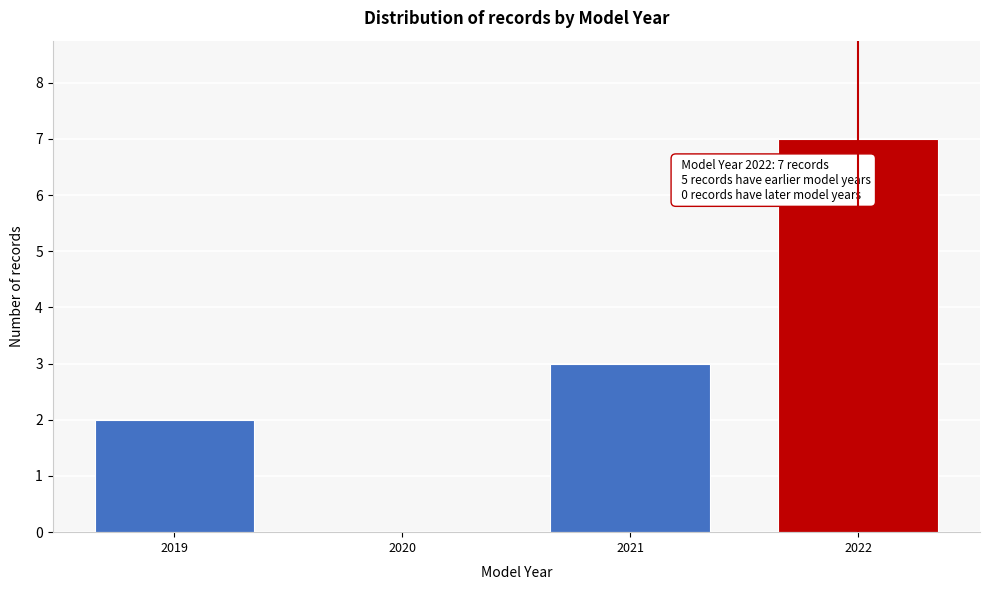

Over which range of the x-axis is the bar tallest?

2021.5 to 2022.5